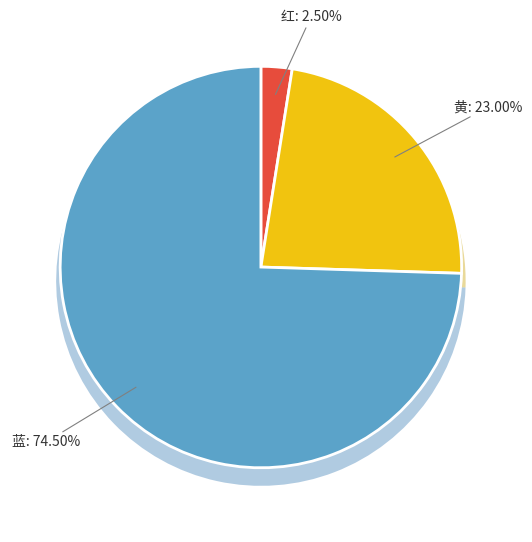

Which category has the biggest portion of the pie?

蓝